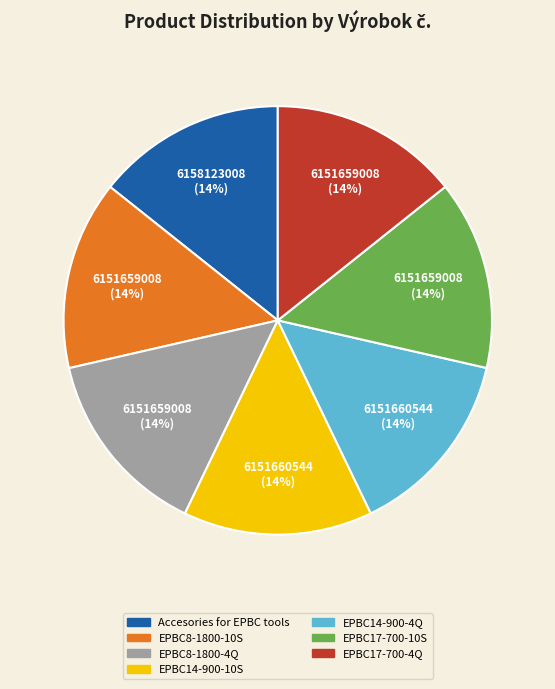

What is the ratio of the value at EPBC14-900-10S to the value at EPBC8-1800-4Q?

1.0